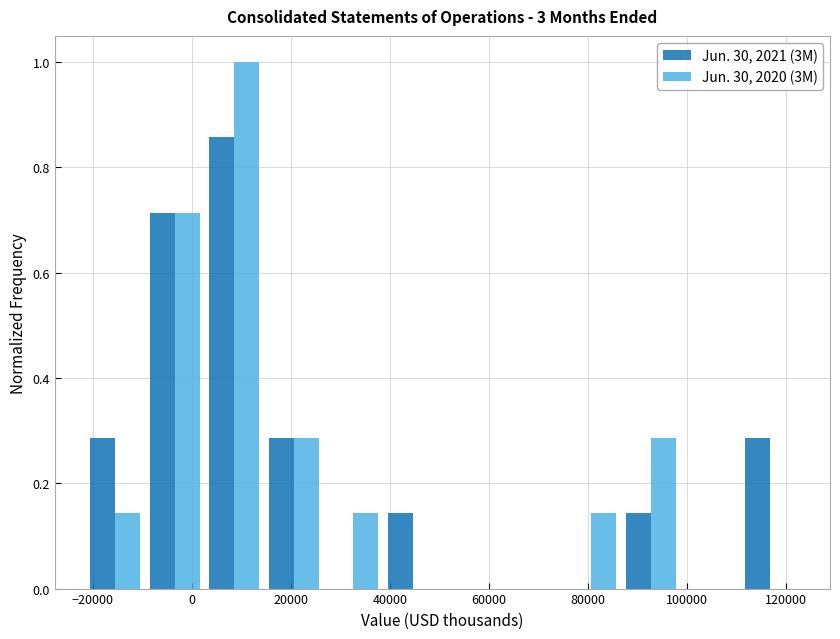

What is the height of the Jun. 30, 2020 (3M) bar covering 14000 to 26000 on the x-axis? Neither the bar edges nor the heights are printed on the chart, so give them approximately, as read against the axes.

0.28